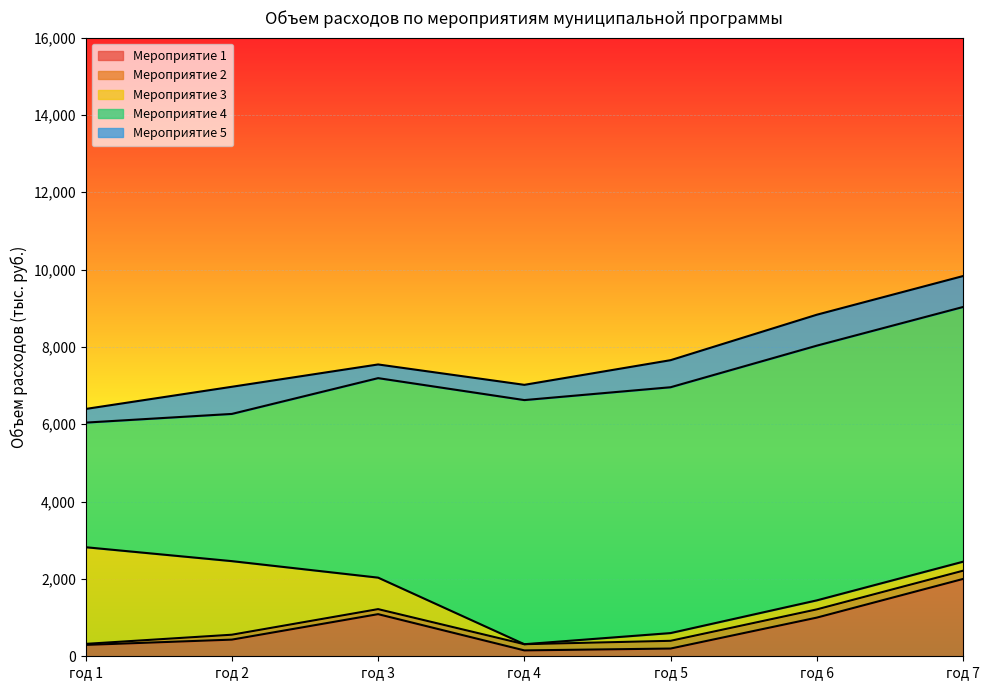

Reading left to right, list all the values displayed in this chart.

Мероприятие 1: год 1=293.8	год 2=430.8	год 3=1089.4	год 4=152.0	год 5=200.0	год 6=1000.0	год 7=2000.0
Мероприятие 2: год 1=26.9	год 2=126.9	год 3=130.0	год 4=159.9	год 5=200.0	год 6=213.0	год 7=213.0
Мероприятие 3: год 1=2500.0	год 2=1903.0	год 3=814.6	год 4=0.0	год 5=200.0	год 6=233.0	год 7=233.0
Мероприятие 4: год 1=3222.6	год 2=3807.3	год 3=5159.5	год 4=6314.0	год 5=6358.0	год 6=6587.7	год 7=6587.7
Мероприятие 5: год 1=352.9	год 2=702.0	год 3=353.8	год 4=394.2	год 5=700.0	год 6=800.0	год 7=800.0